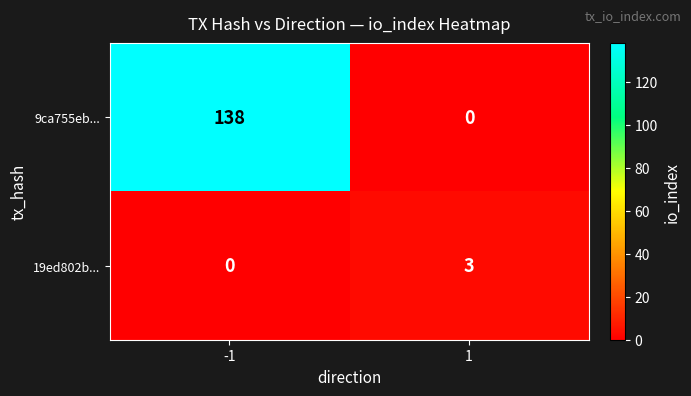

What is the sum of the 9ca755eb... values at 1 and -1?

138